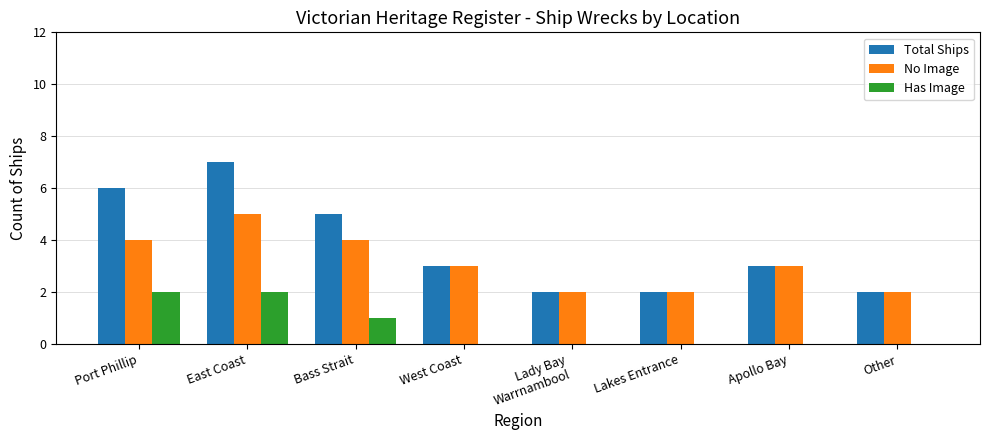

At which category does the chart reach its peak across all series?

East Coast